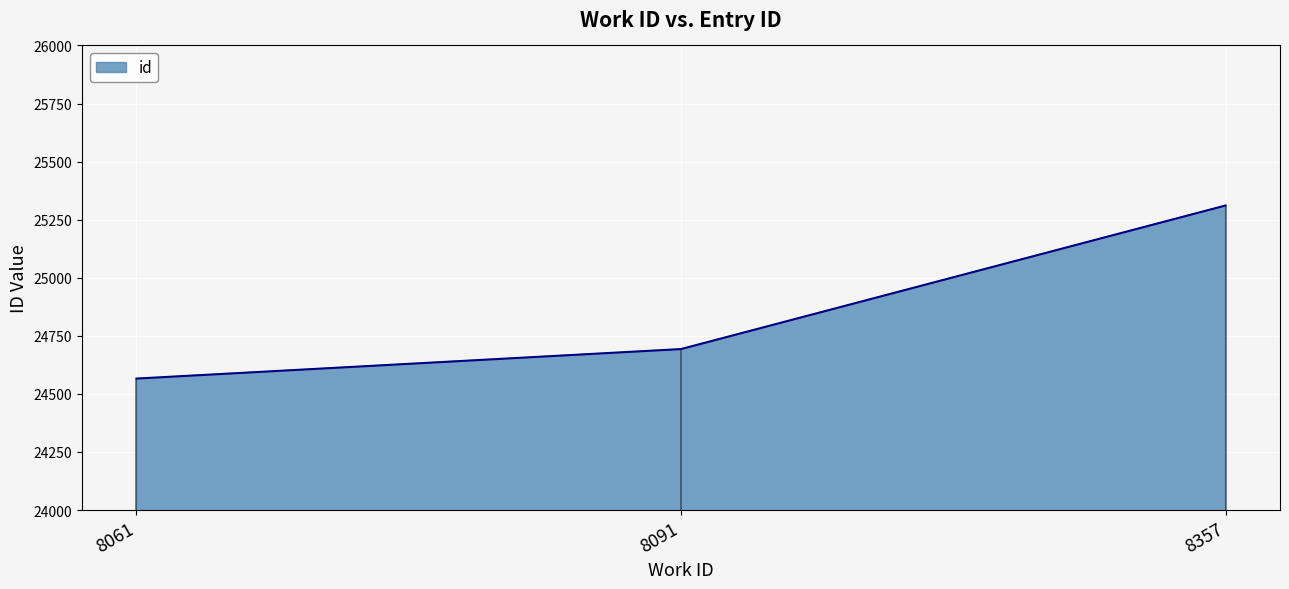

Which label corresponds to the largest value in the chart?

8357